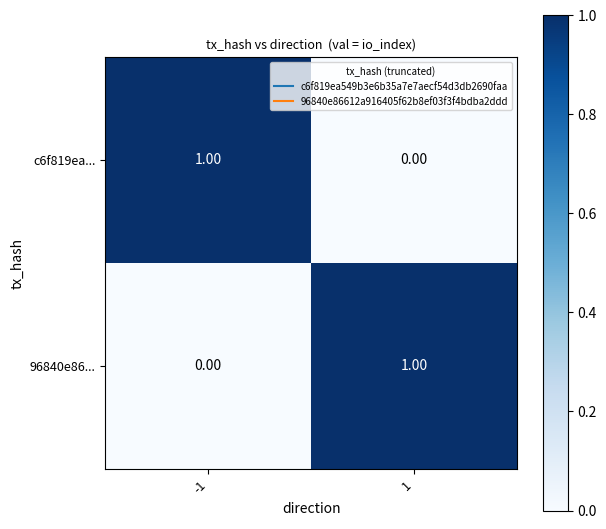

Is the value of 96840e86... at -1 greater than the value of c6f819ea... at -1?

No